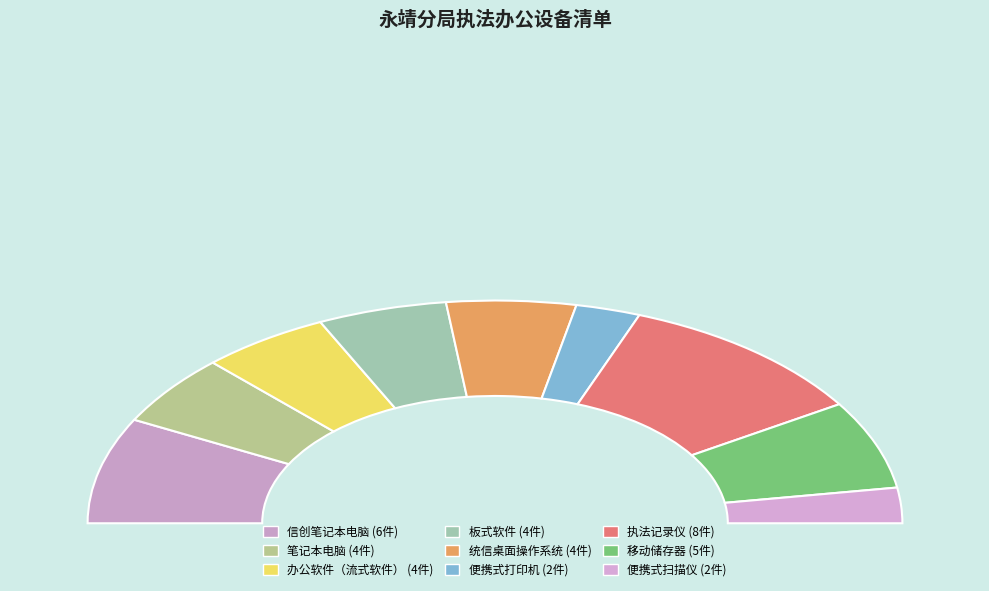

What percentage is the 执法记录仪 slice, to the nearest percent?

21%